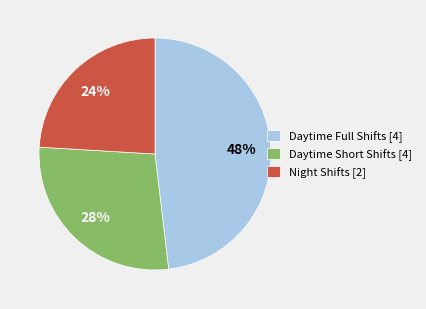

Count the number of slices in the pie.

3